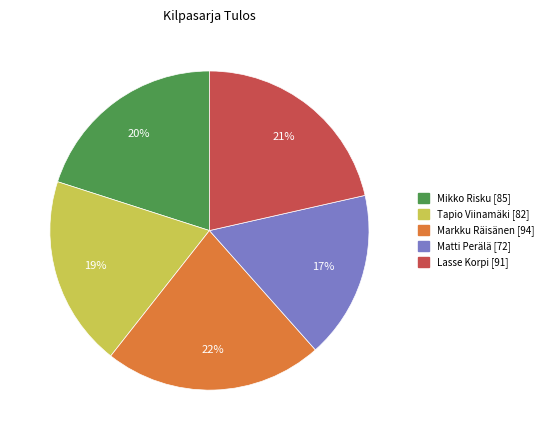

To the nearest percent, what is the combined percentage of Tapio Viinamäki and Matti Perälä?

36%